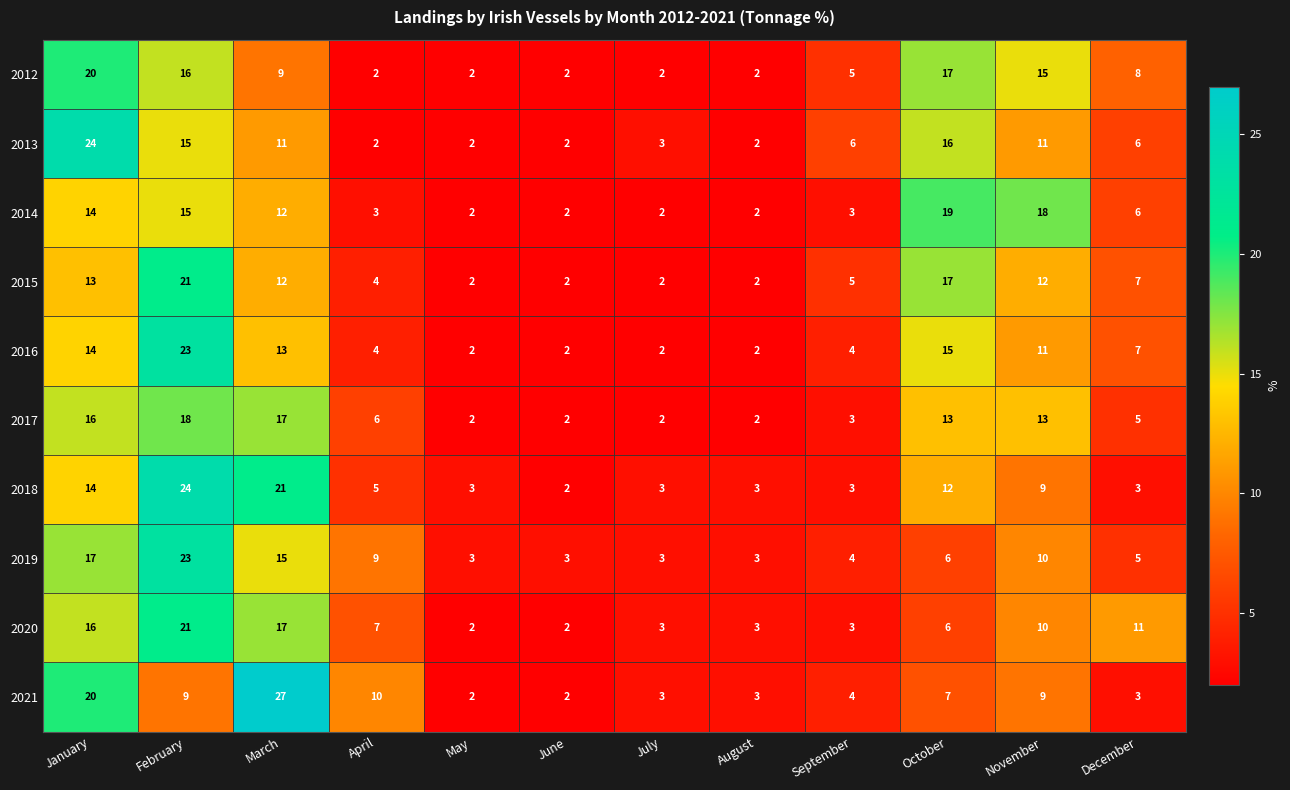

True or false: 2014 has a value of 4 at April.

False